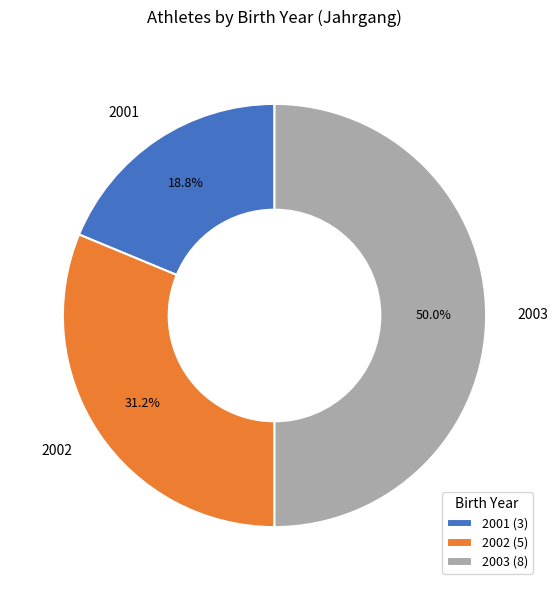

Combined, what portion of the pie is 2001 and 2002?

50.0%